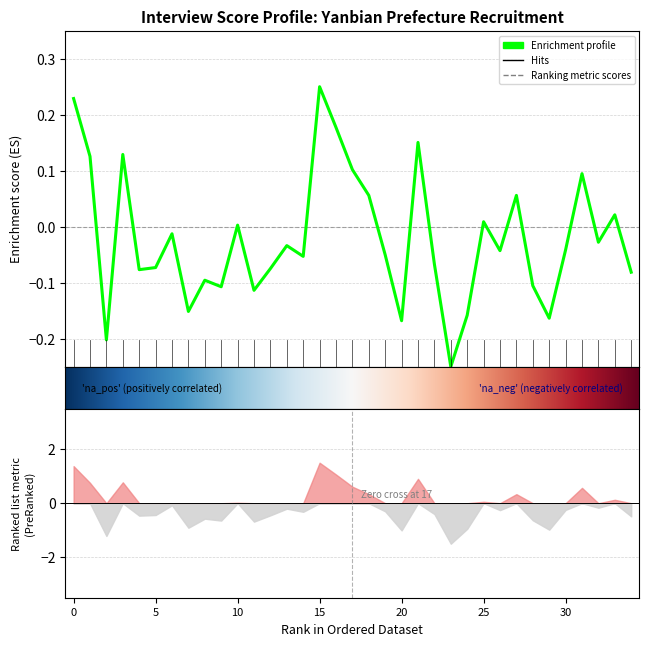

How many interior local peaks (higher than both neighbors) does the data have?

11